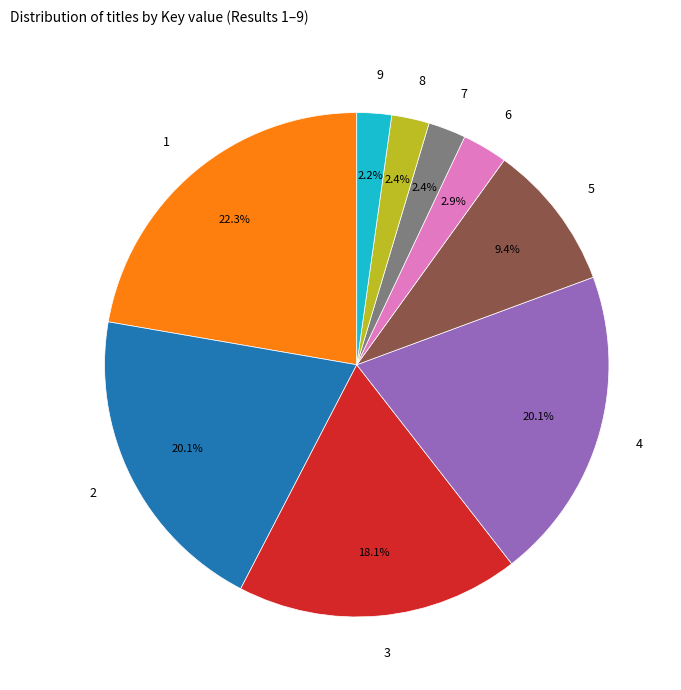

To the nearest percent, what is the difference between the largest and smallest slice percentages?

20%